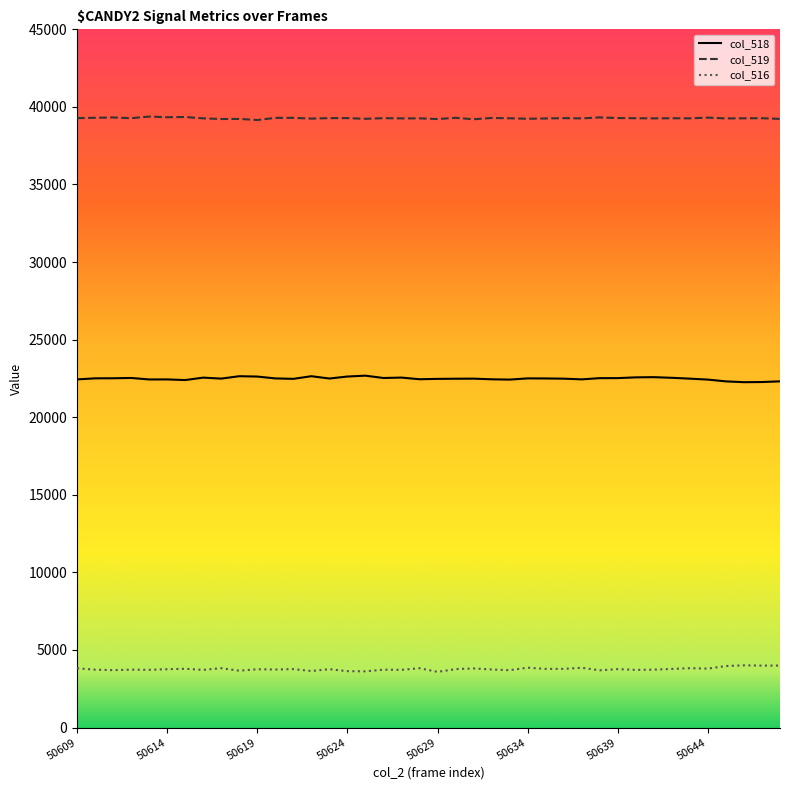

What are all the series names shown in the legend?

col_518, col_519, col_516